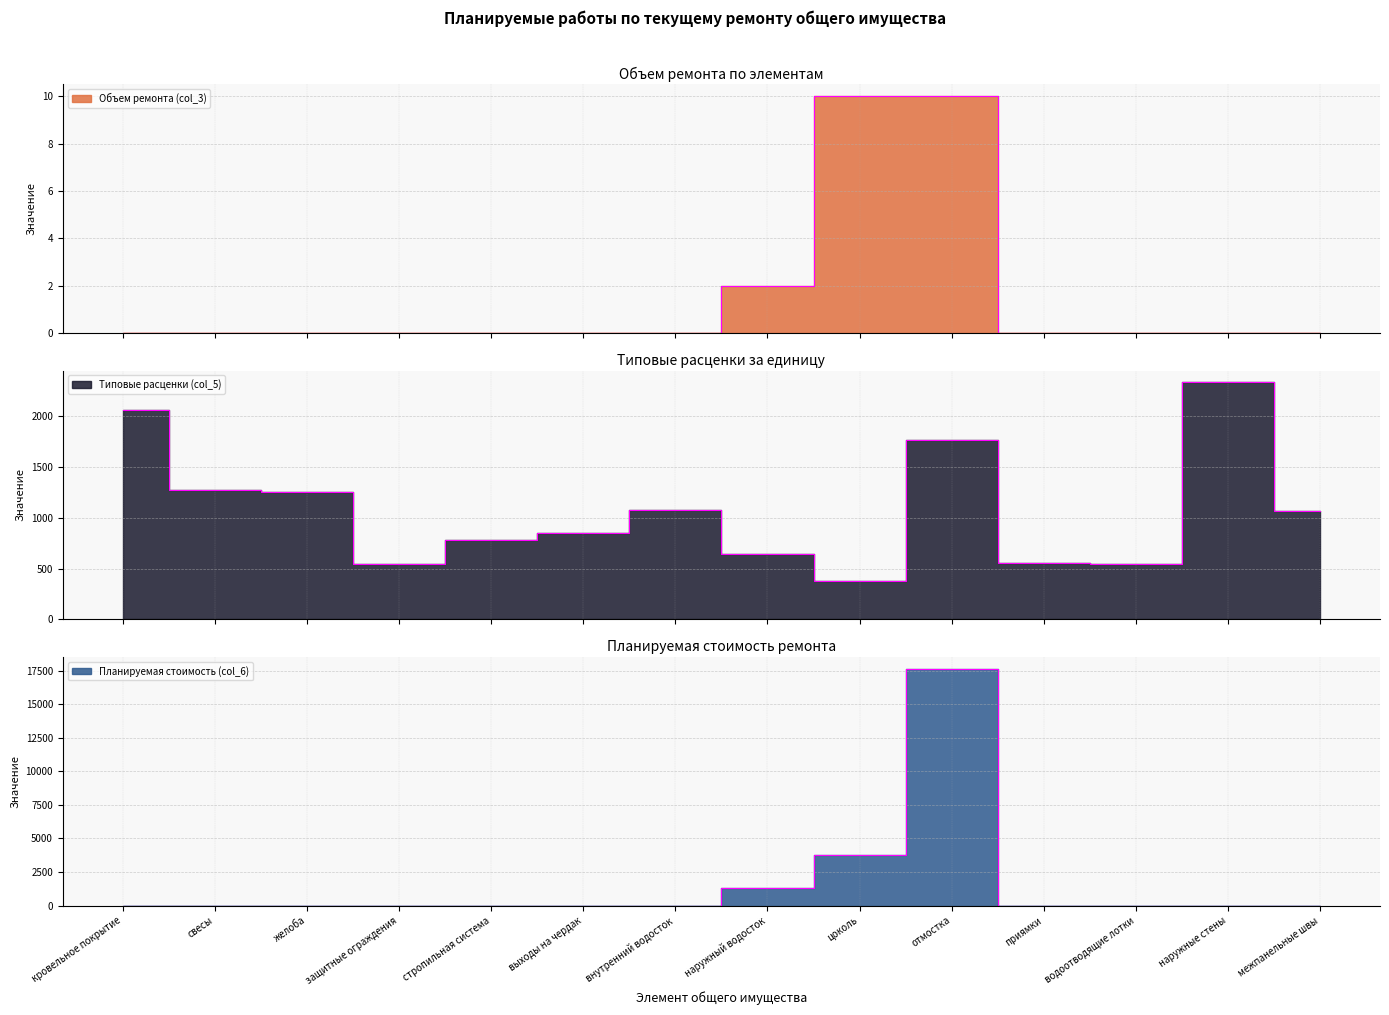

At which category is the sum across all series the highest?

отмостка